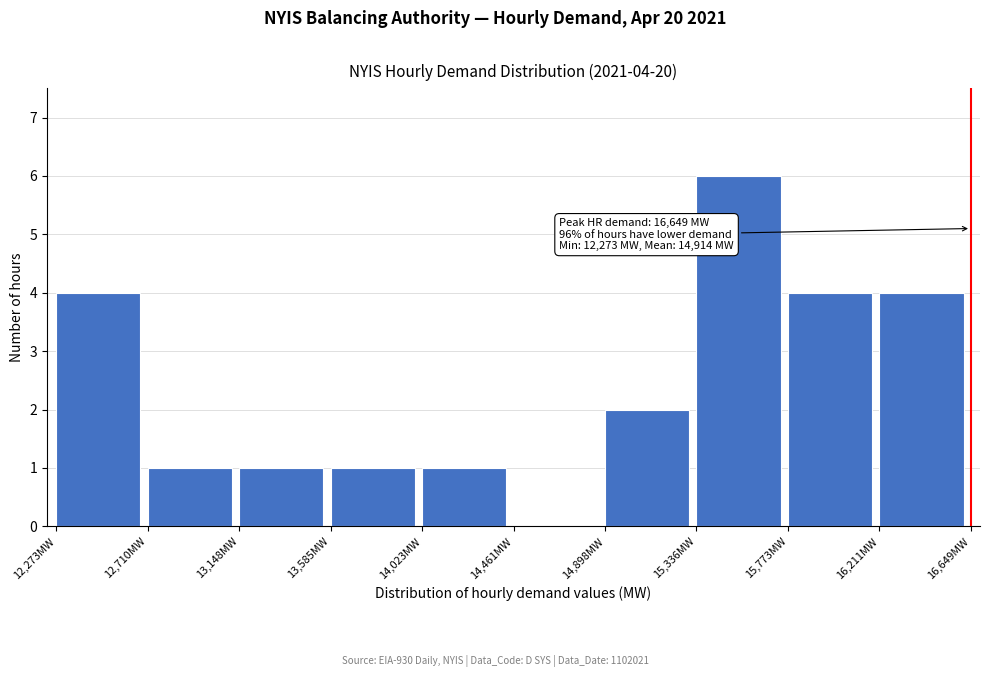

Over which range of the x-axis is the bar tallest?

15350 to 15750